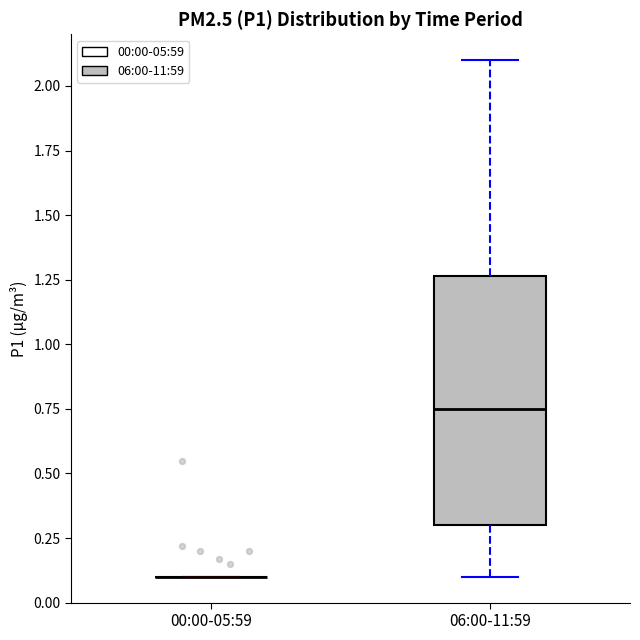

Reading left to right, transcribe this box plot: for each box, give where its median line is, the range the box spans, and where its two whiskers end, as read against the y-axis. The values are not printed on the chart, so give them approximately, as read against the axis.

00:00-05:59: box collapsed to a line at 0.10, whiskers 0.10 to 0.10
06:00-11:59: median 0.75, box 0.30 to 1.25, whiskers 0.10 to 2.10